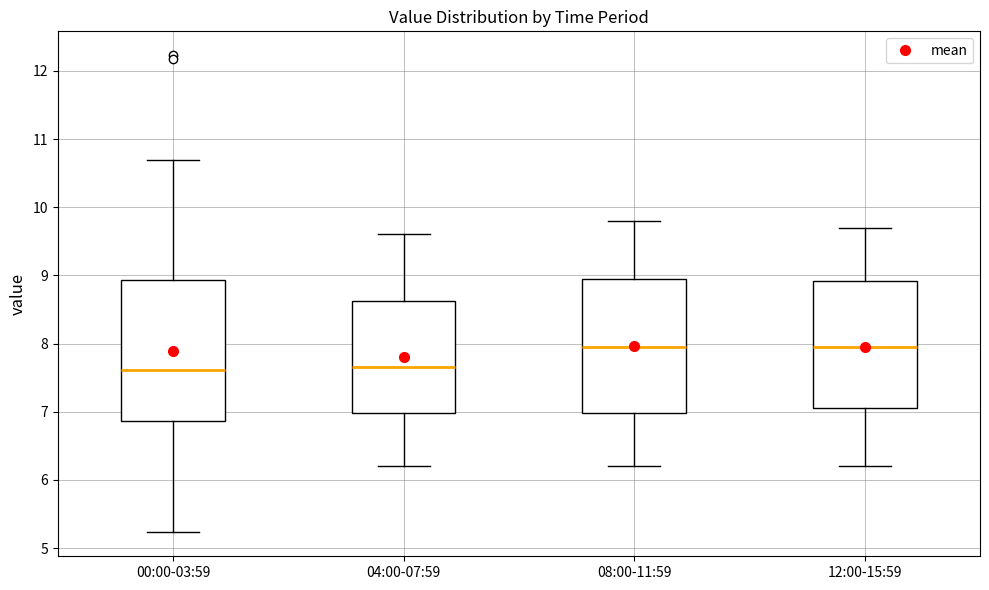

Reading left to right, read every box against the y-axis: the position of its median line, the range the box covers, and the ends of its whiskers. The values are not printed on the chart, so give them approximately, as read against the axis.

00:00-03:59: median 7.6, box 6.9 to 8.9, whiskers 5.2 to 10.7
04:00-07:59: median 7.7, box 7.0 to 8.6, whiskers 6.2 to 9.6
08:00-11:59: median 8.0, box 7.0 to 9.0, whiskers 6.2 to 9.8
12:00-15:59: median 8.0, box 7.1 to 8.9, whiskers 6.2 to 9.7